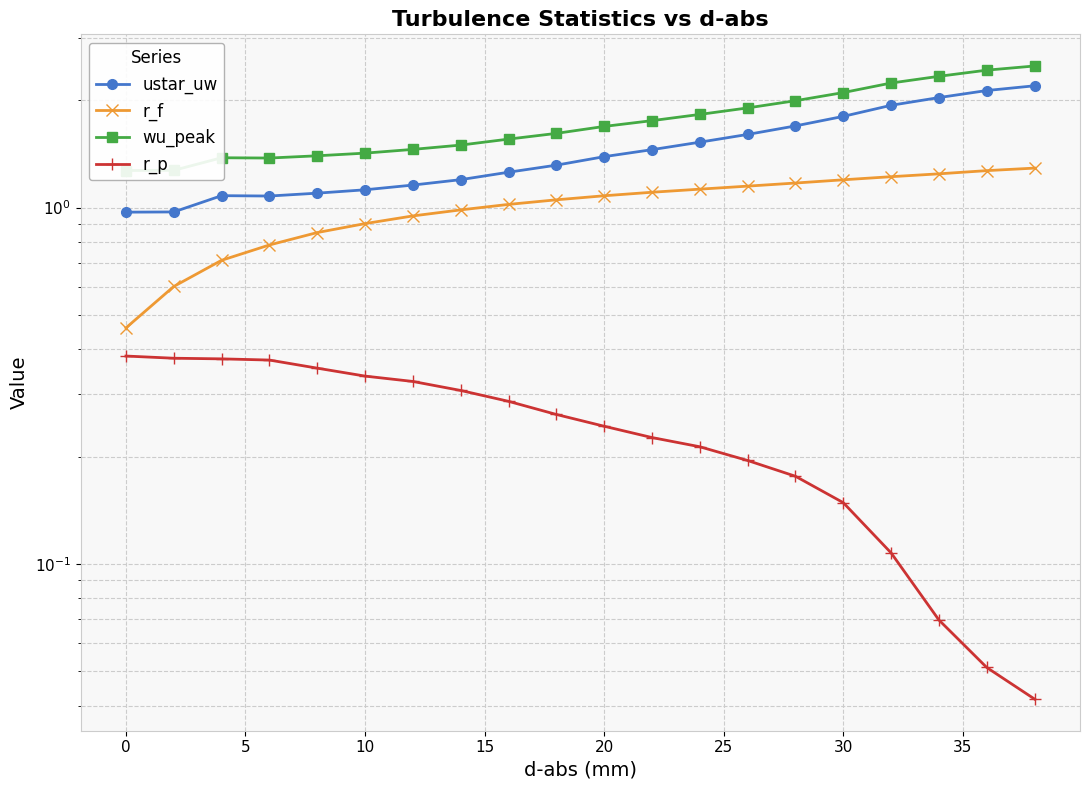

What is the average value of the ustar_uw series?

1.5